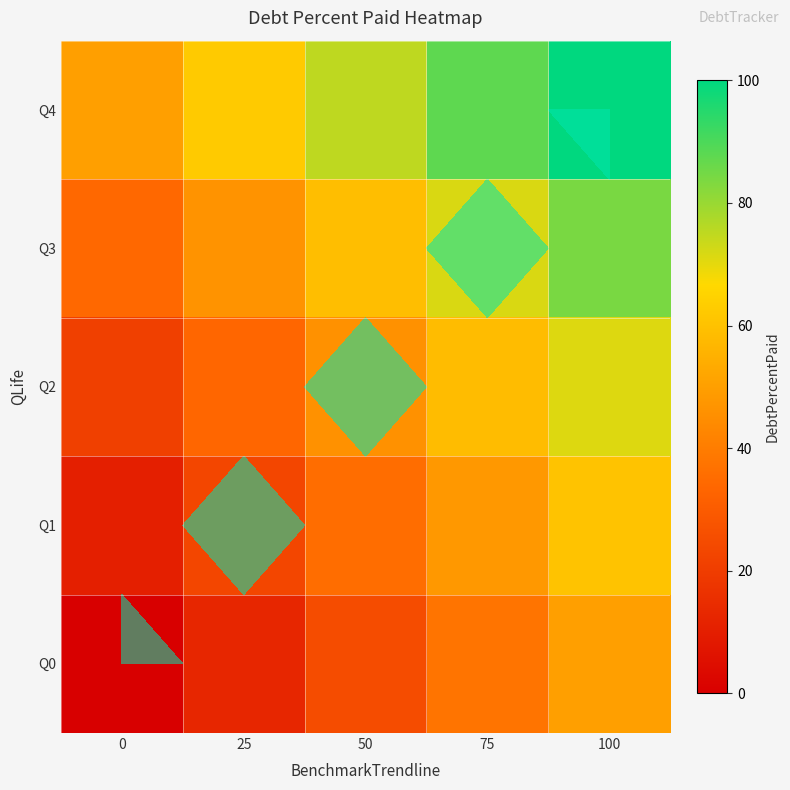

At which category is the sum across all series the highest?

100